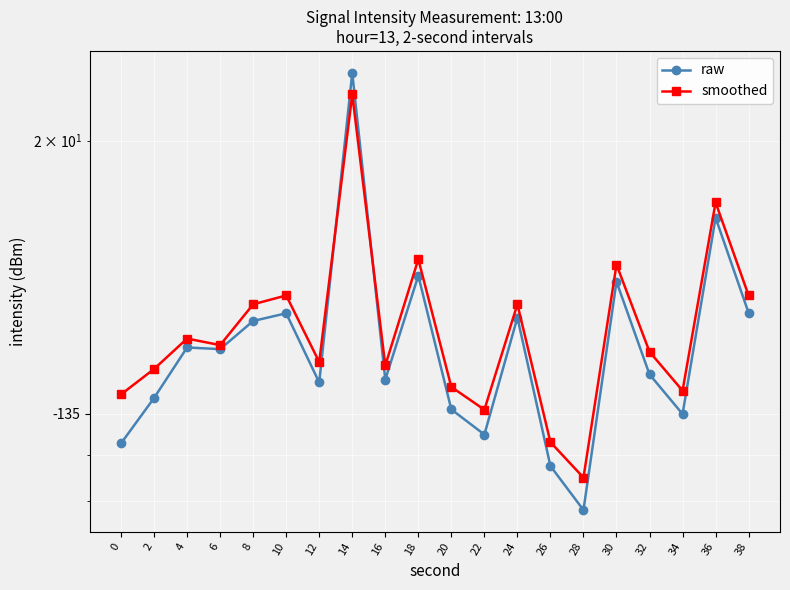

Rank the series by their maximum value, from highest to lowest.

raw, smoothed